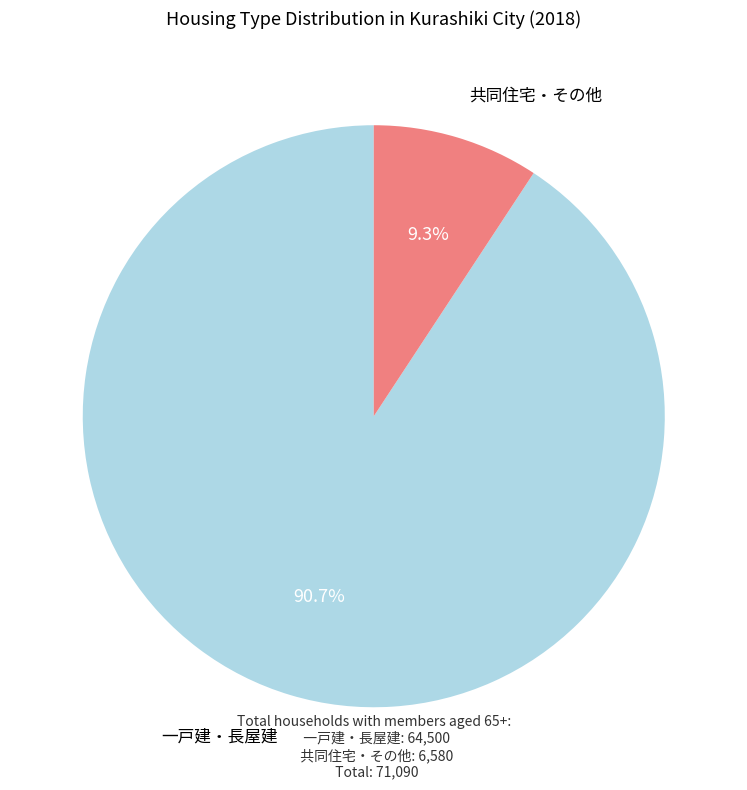

To the nearest percent, what is the average slice percentage?

50%